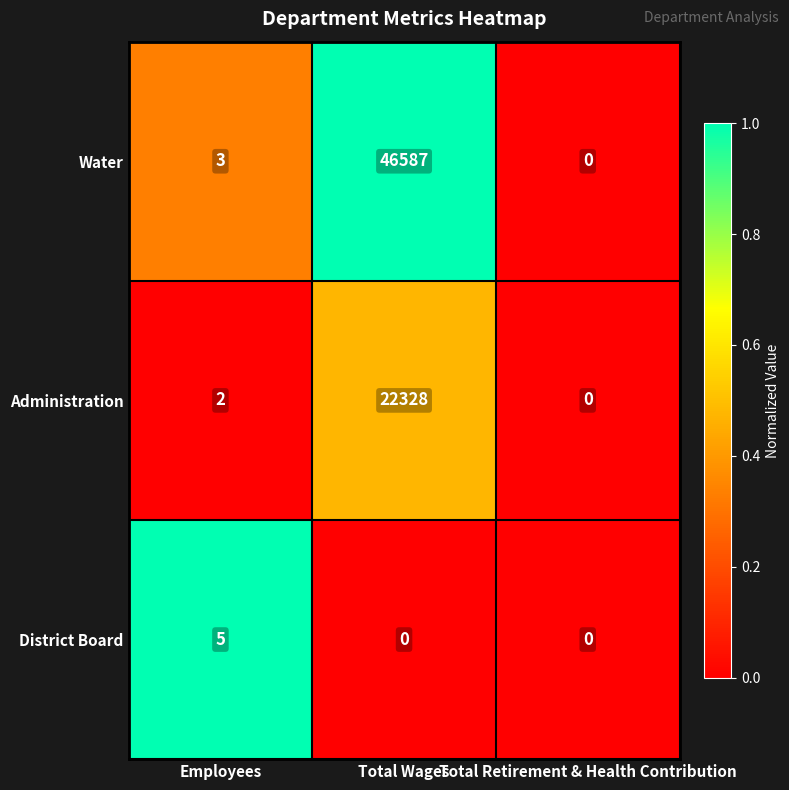

What is the average value of the Administration series?

7443